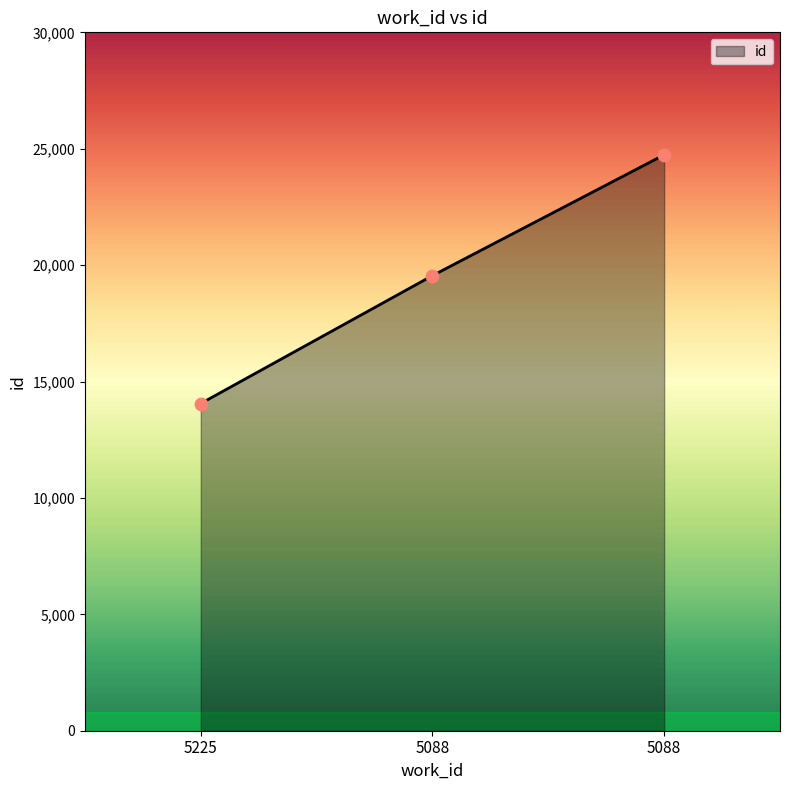

What is the change in value from 5225 to 5088?

+5494